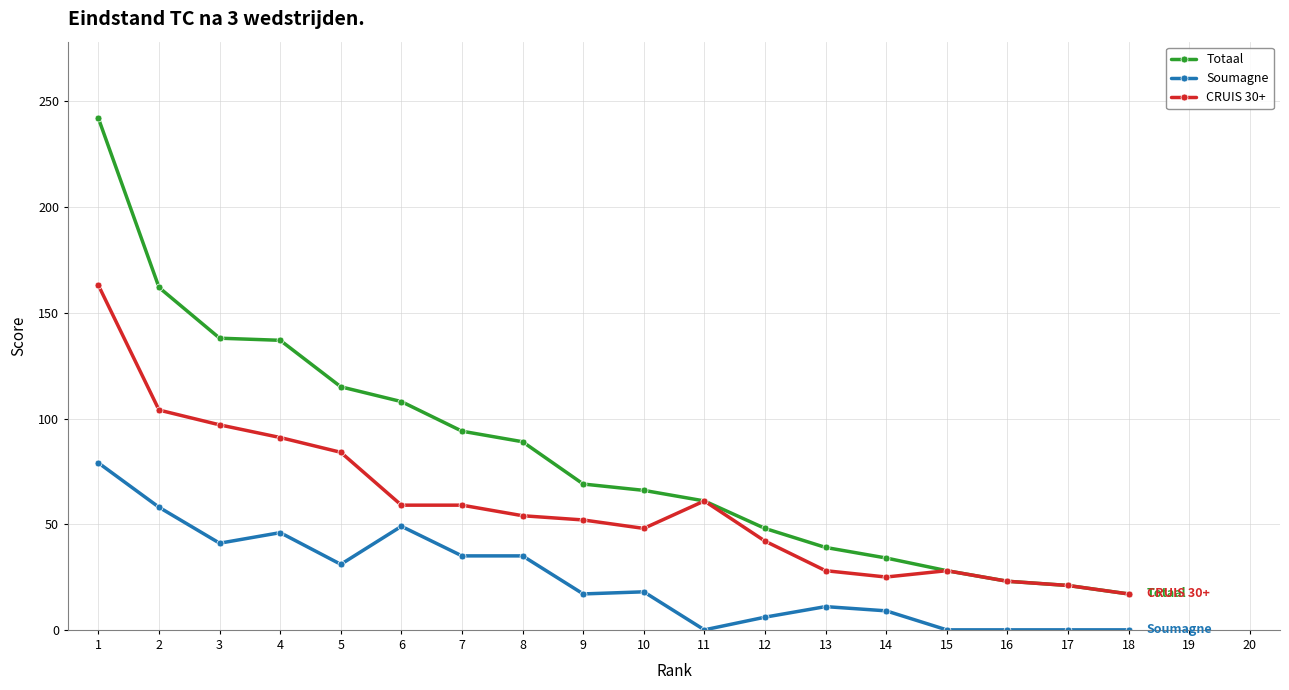

List the series in order of their overall mean, highest first.

Totaal, CRUIS 30+, Soumagne